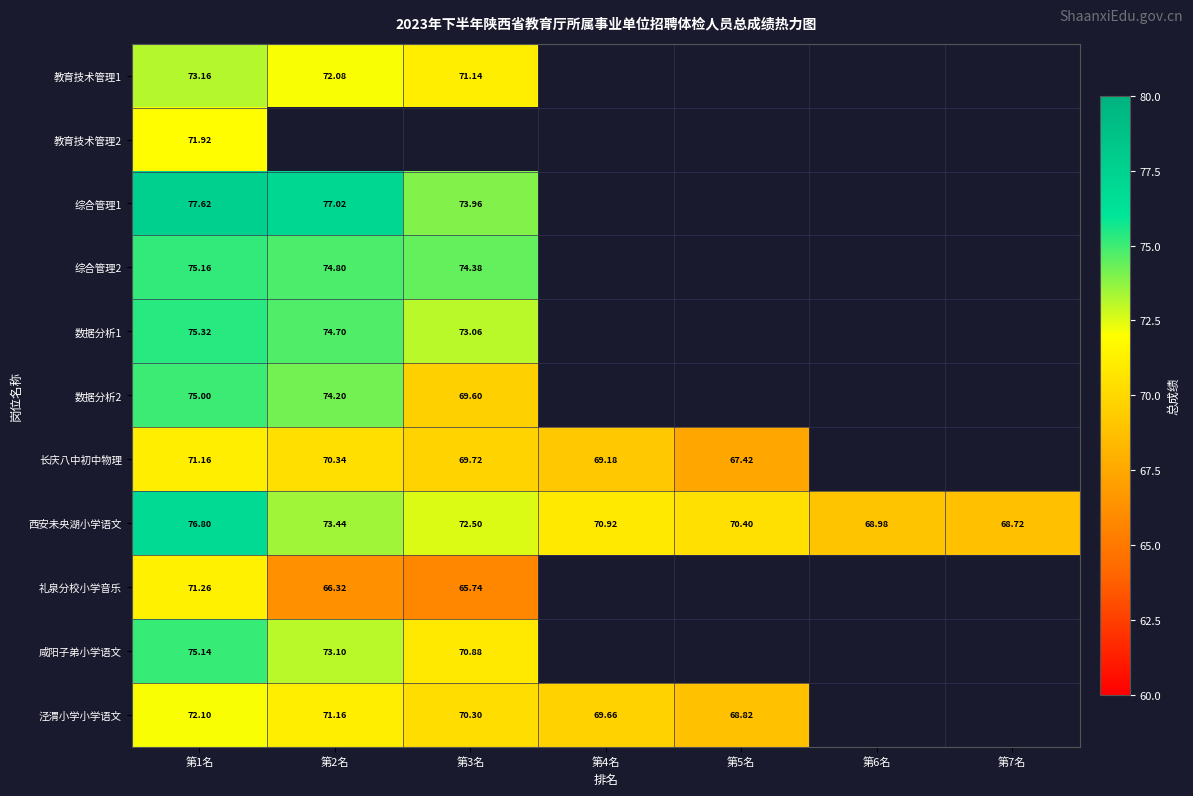

The 综合管理1 series shows 26.5 at 第1名. True or false?

False